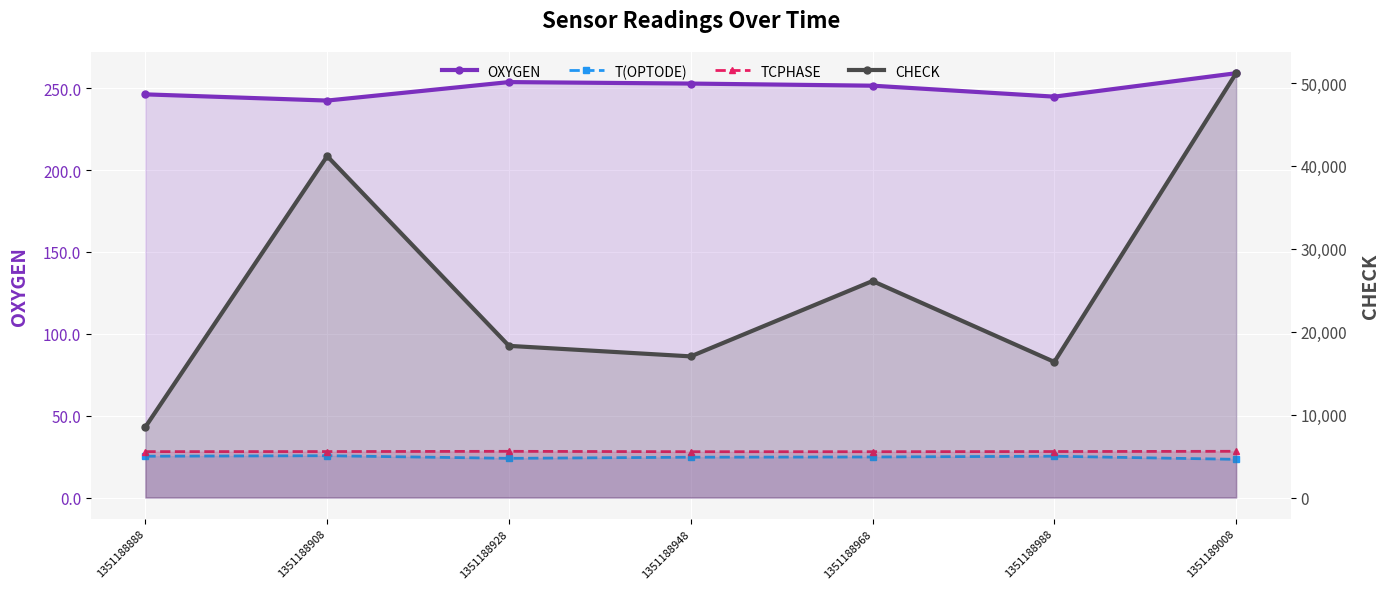

The value of CHECK at 1351189008 is 25049.1. True or false?

False